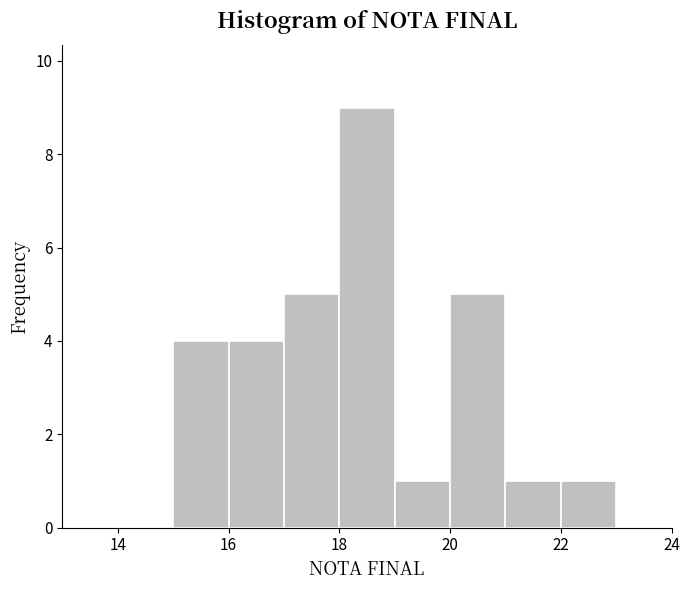

Reading left to right, list every bar in this chart as the range it spans on the x-axis followed by its height. The values are not printed on the chart, so give them approximately, as read against the axis.

14 to 15: 0
15 to 16: 4
16 to 17: 4
17 to 18: 5
18 to 19: 9
19 to 20: 1
20 to 21: 5
21 to 22: 1
22 to 23: 1